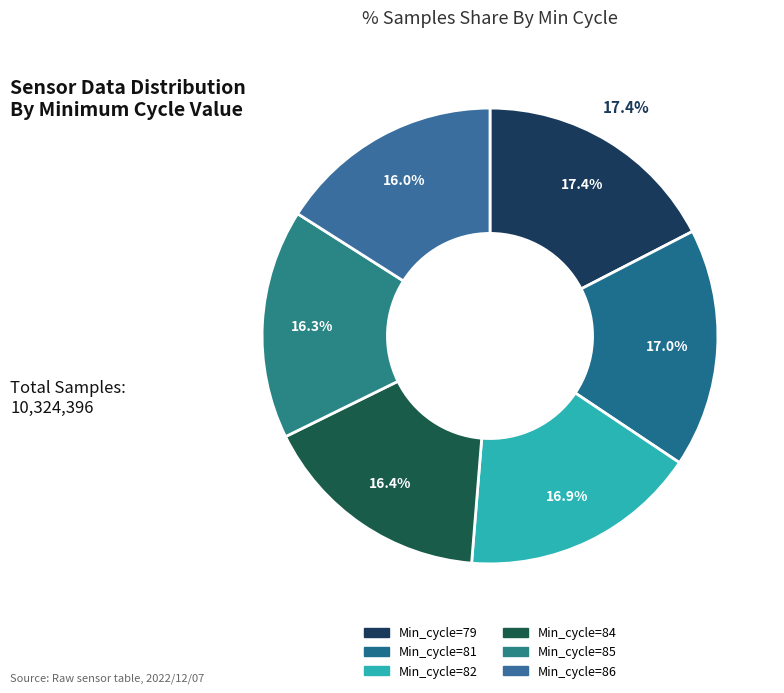

To the nearest percent, what percentage of the pie is Min_cycle=81?

17%